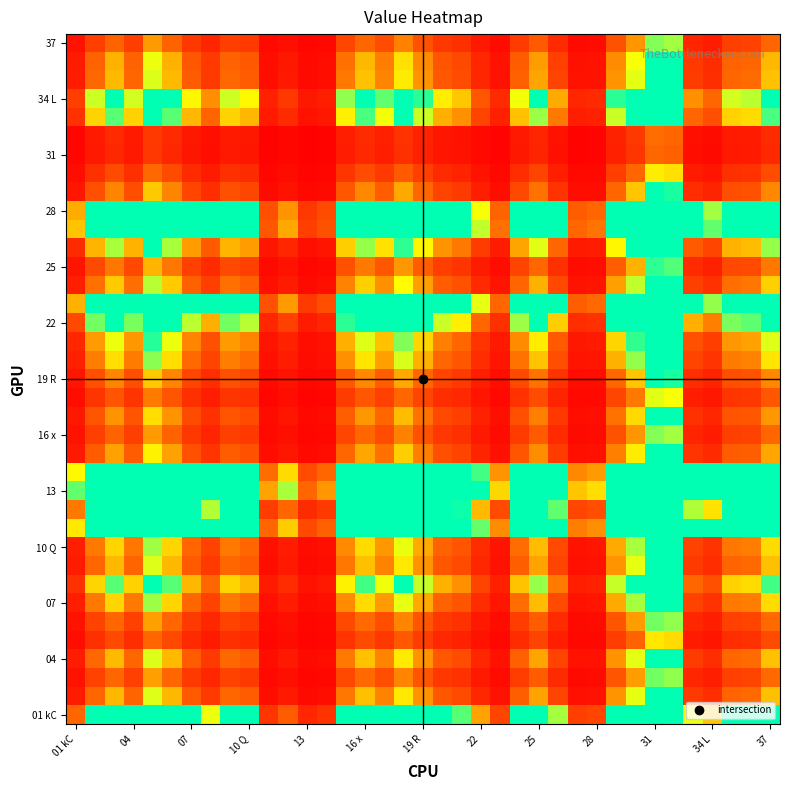

At which category does the chart reach its peak across all series?

31